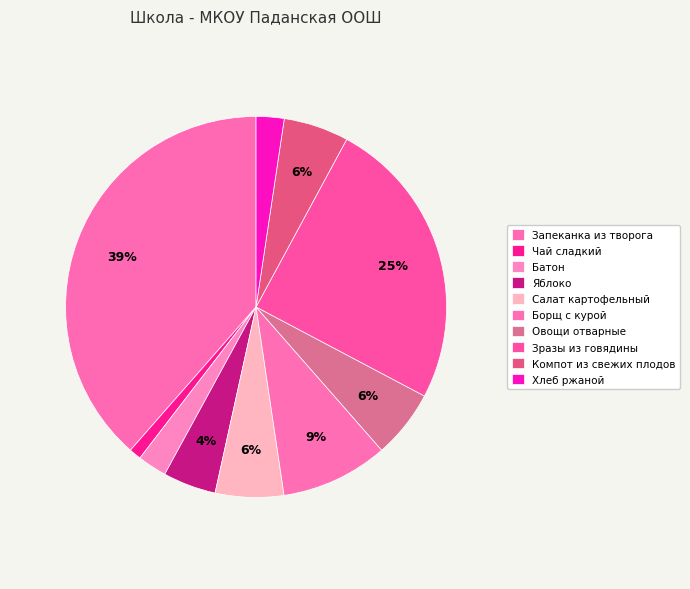

What percentage is the Запеканка из творога slice, to the nearest percent?

39%